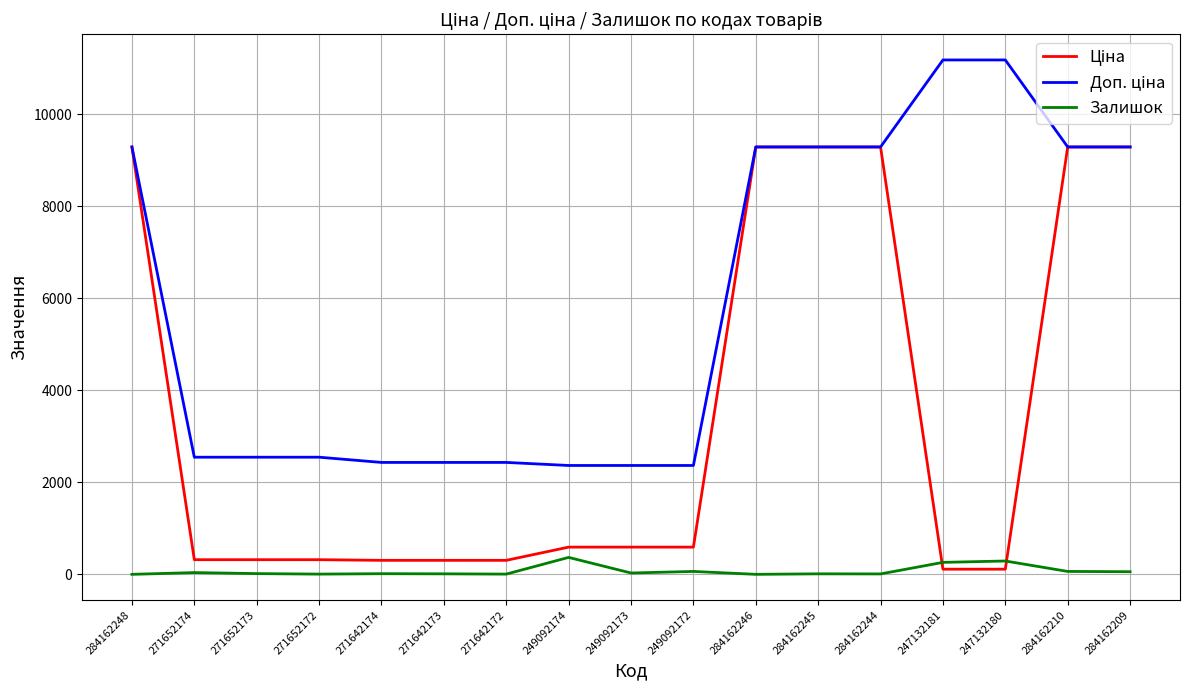

Rank the series at 249092174 from highest to lowest value.

Доп. ціна, Ціна, Залишок